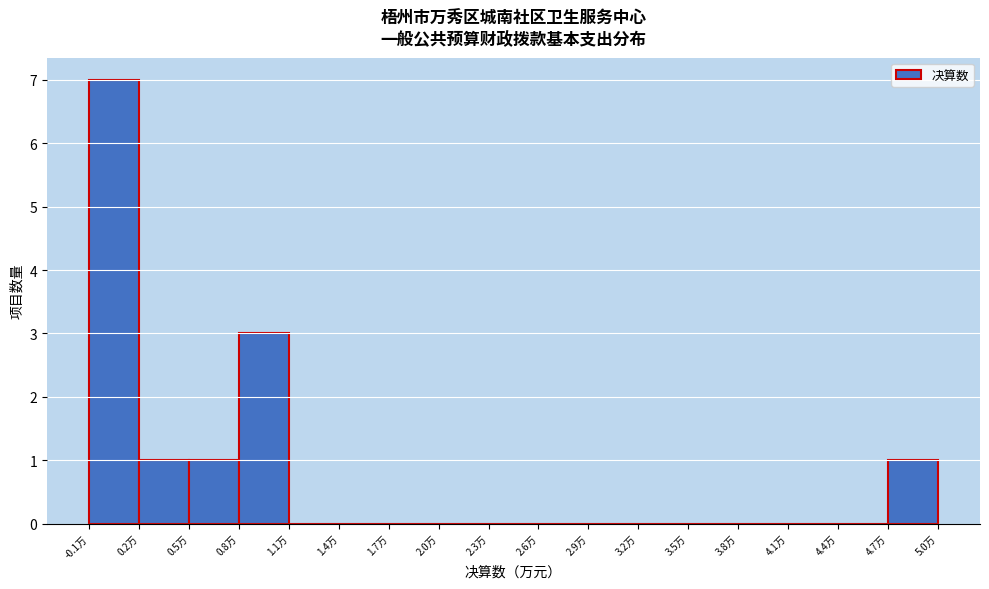

How tall is the bar that spans 0.2 to 0.5 on the x-axis? The values are not printed on the chart, so give them approximately, as read against the axis.

1